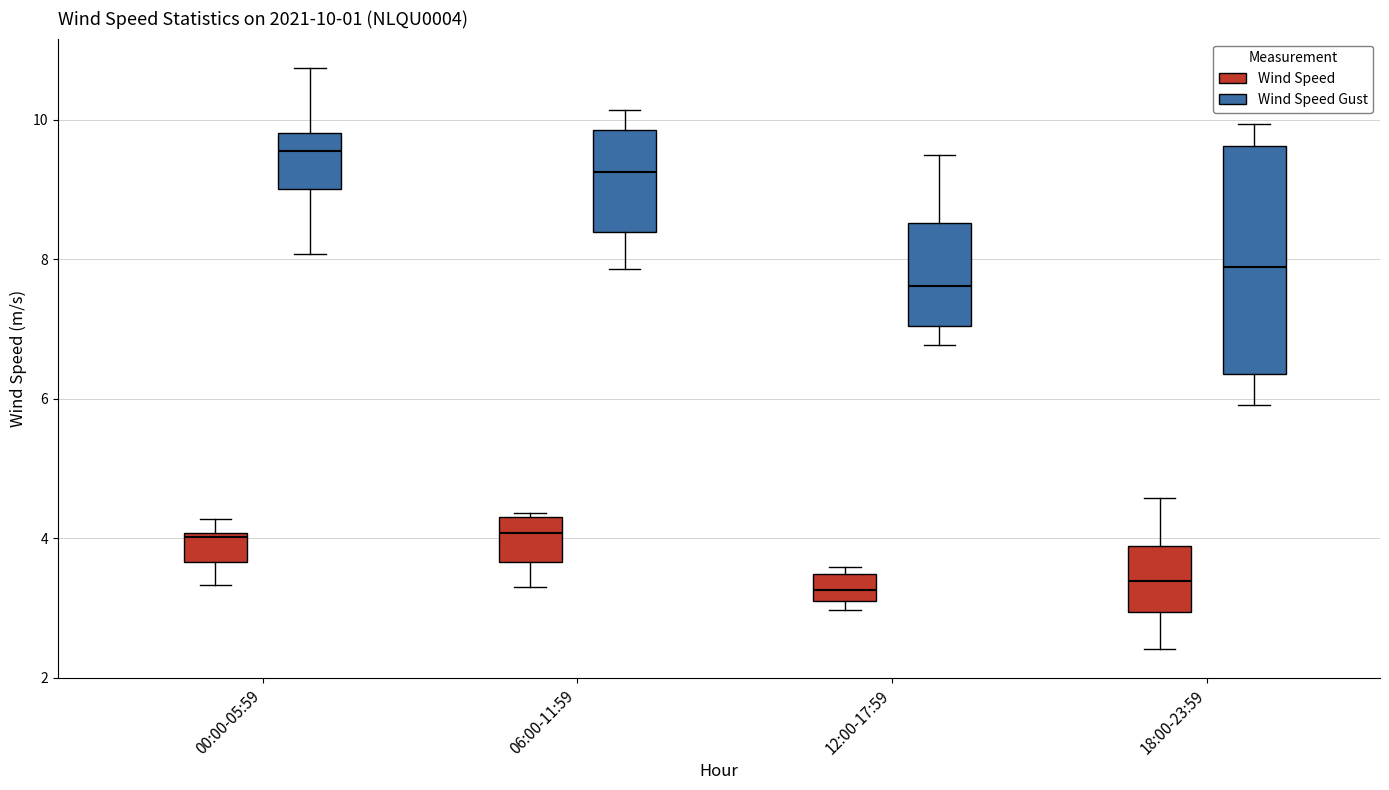

Comparing the boxes themselves (not the whiskers), which one is the tallest?

18:00-23:59 (Wind Speed Gust)